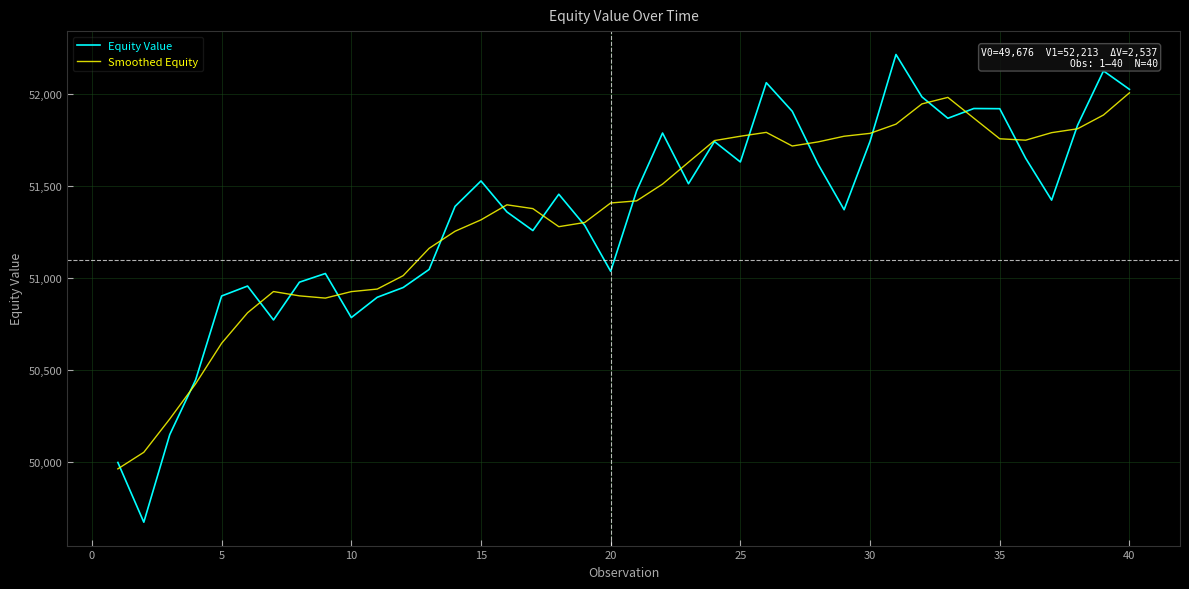

In Smoothed Equity, how many points are higher than both neighbors (excluding endpoints)?

4